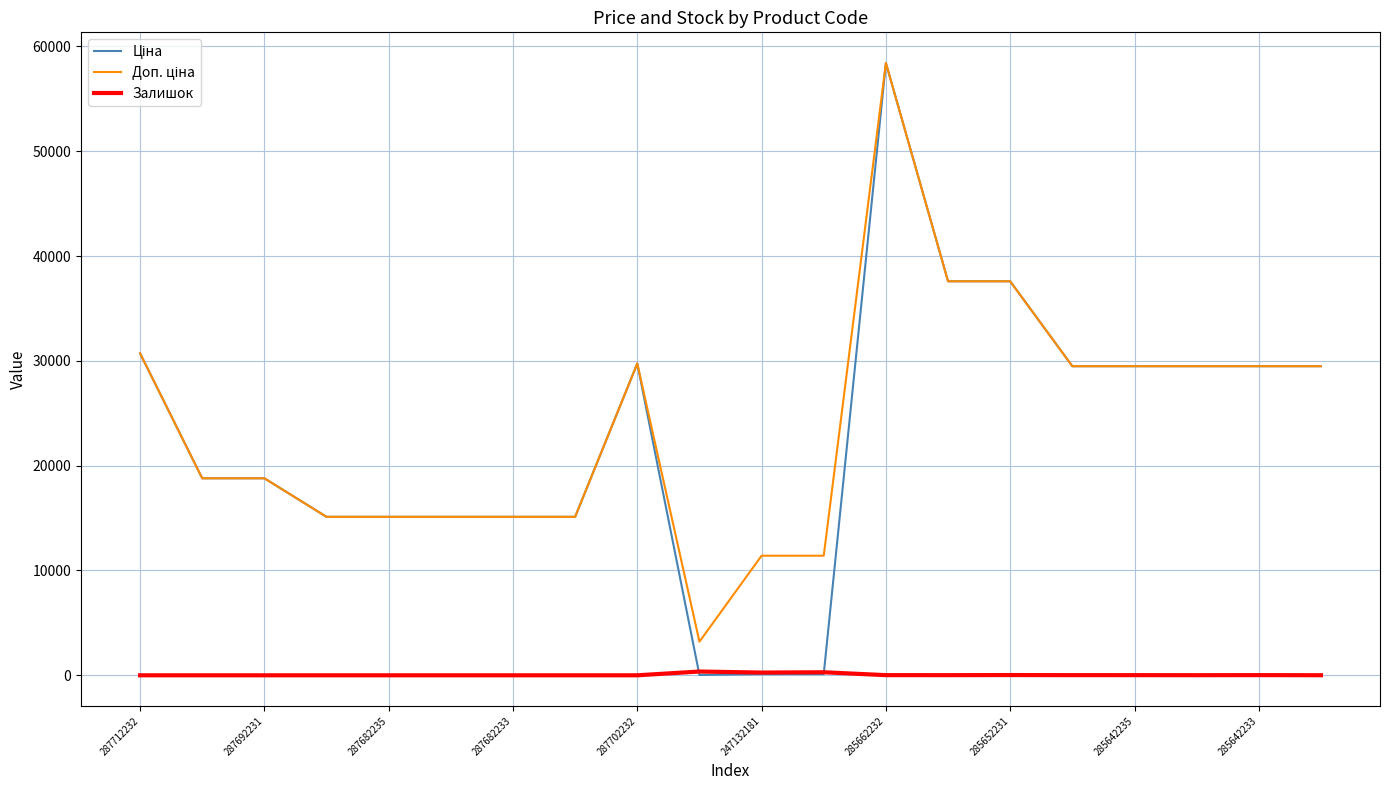

What is the maximum value shown in the chart?

58426.5